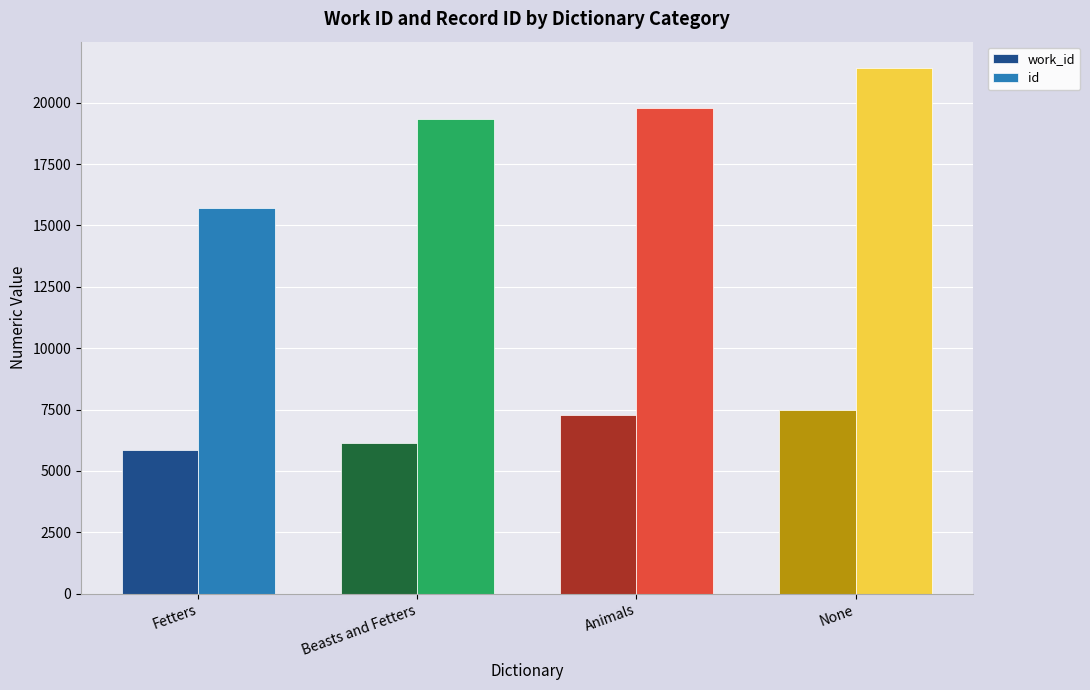

List the series in order of their overall mean, highest first.

id, work_id